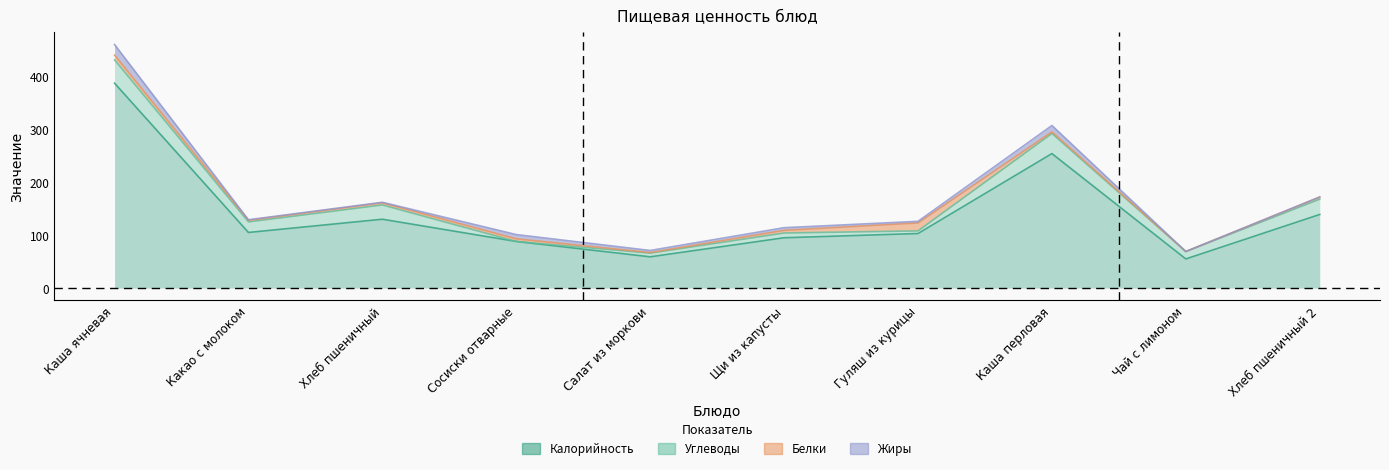

What position from the right is Чай с лимоном?

2